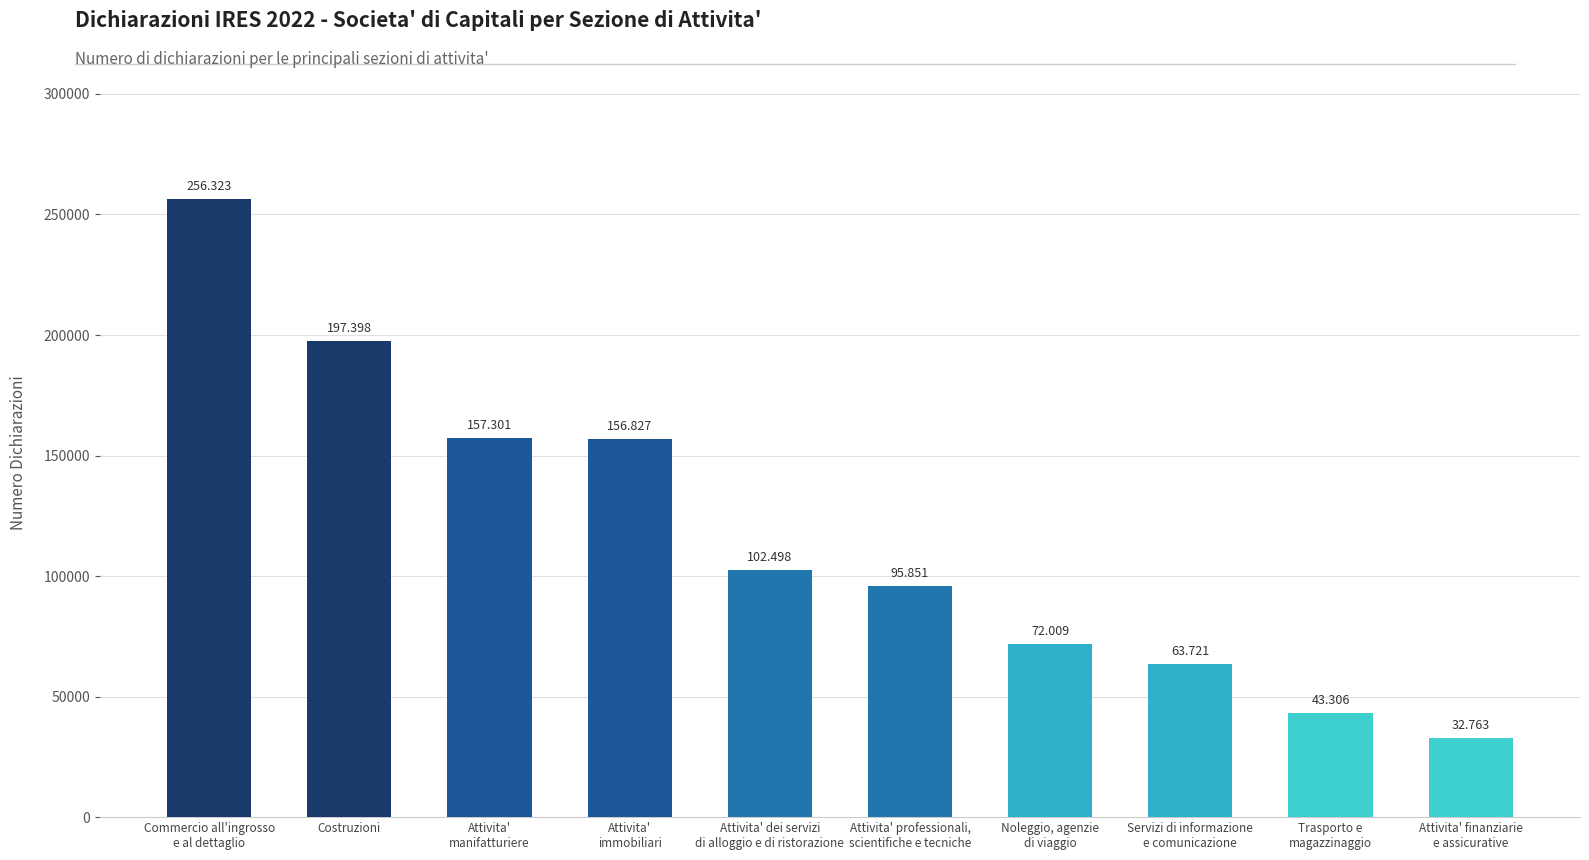

What is the smallest value displayed?

32763